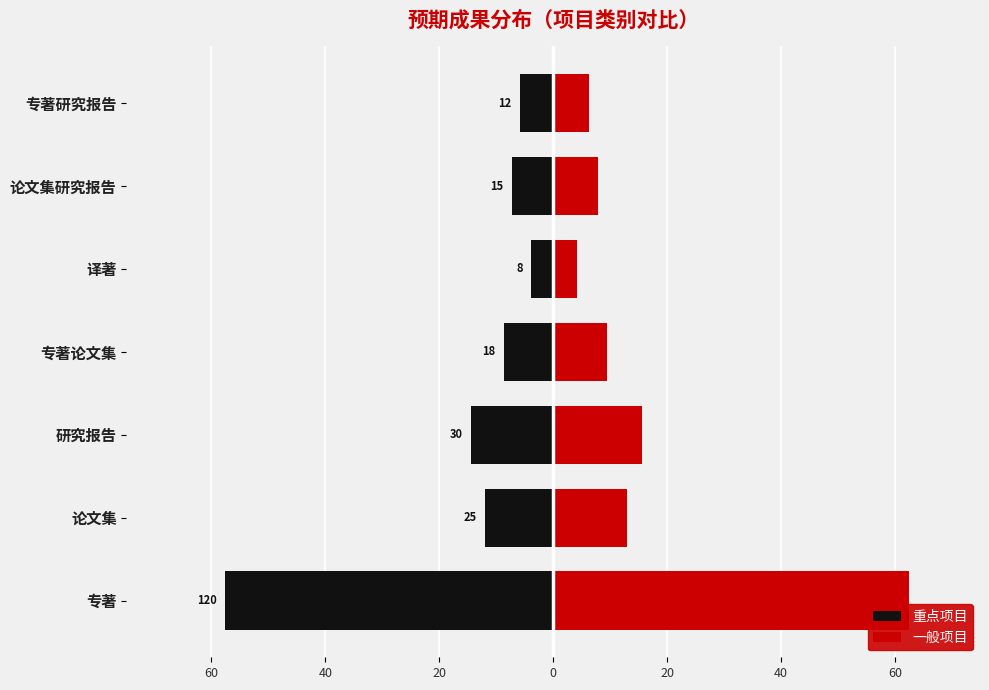

Count the number of data series in this chart.

2